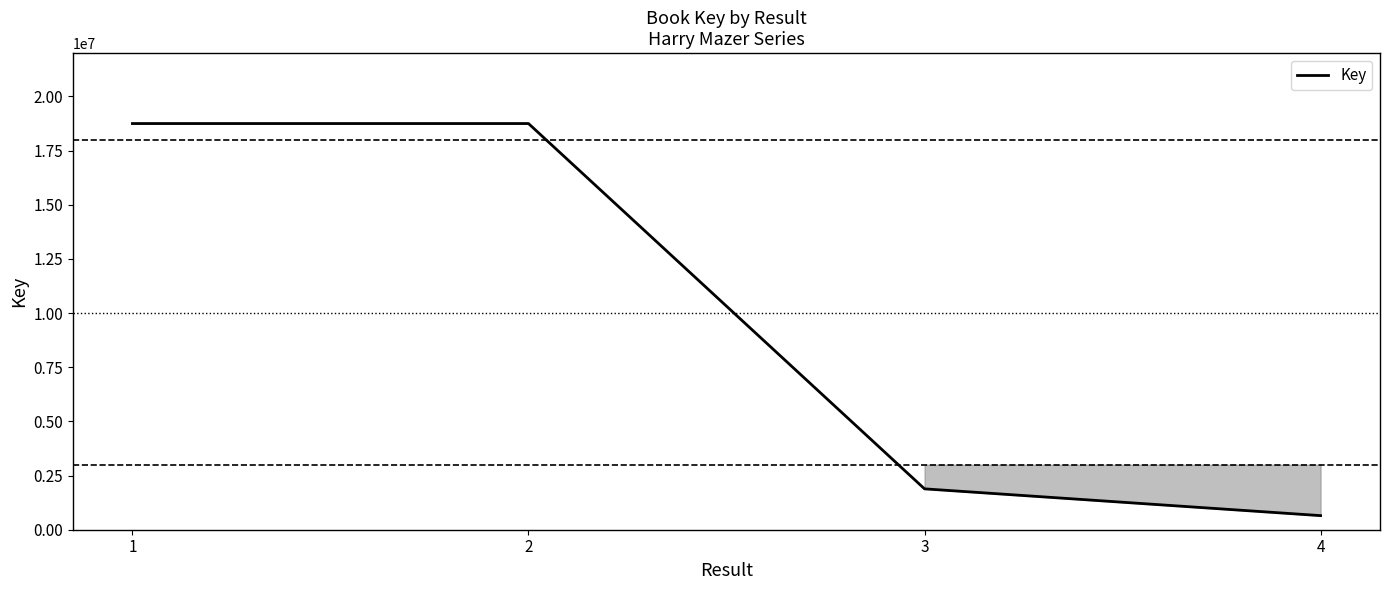

What is the change in value from 1 to 4?

-18098741